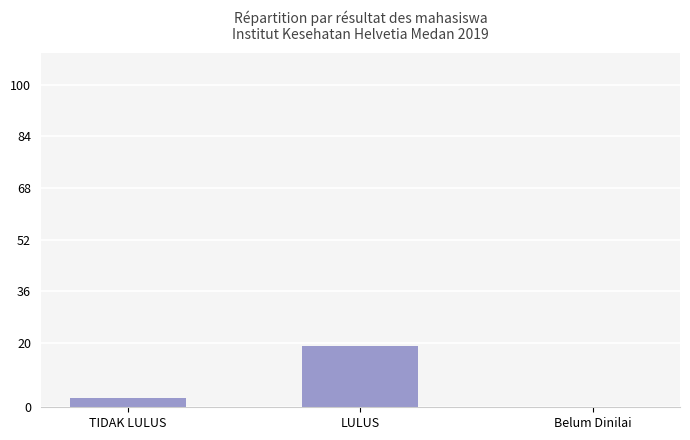

Where is the data nearest to the value 9?

TIDAK LULUS